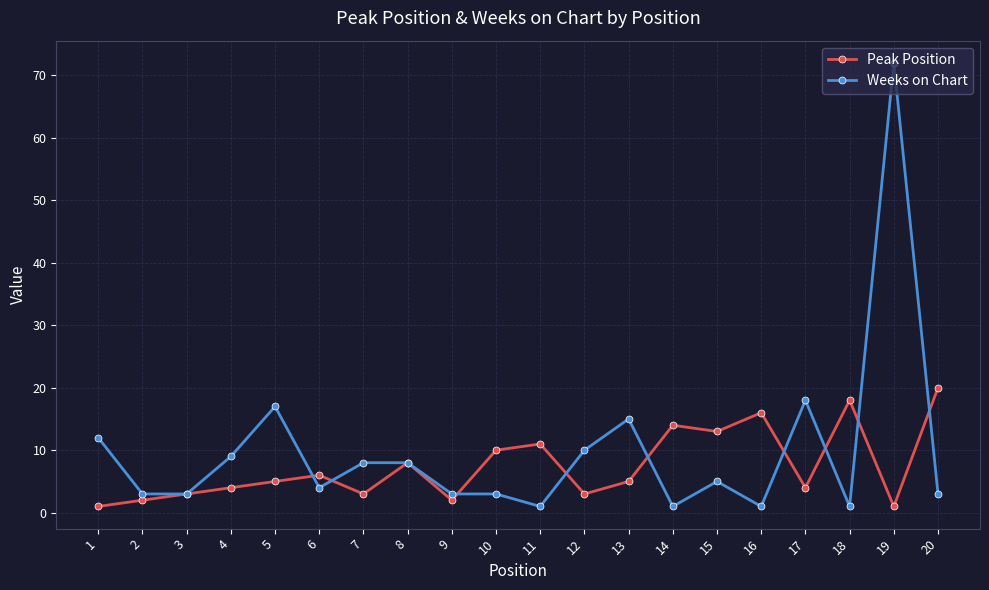

At 10, list the series in order from largest to smallest.

Peak Position, Weeks on Chart